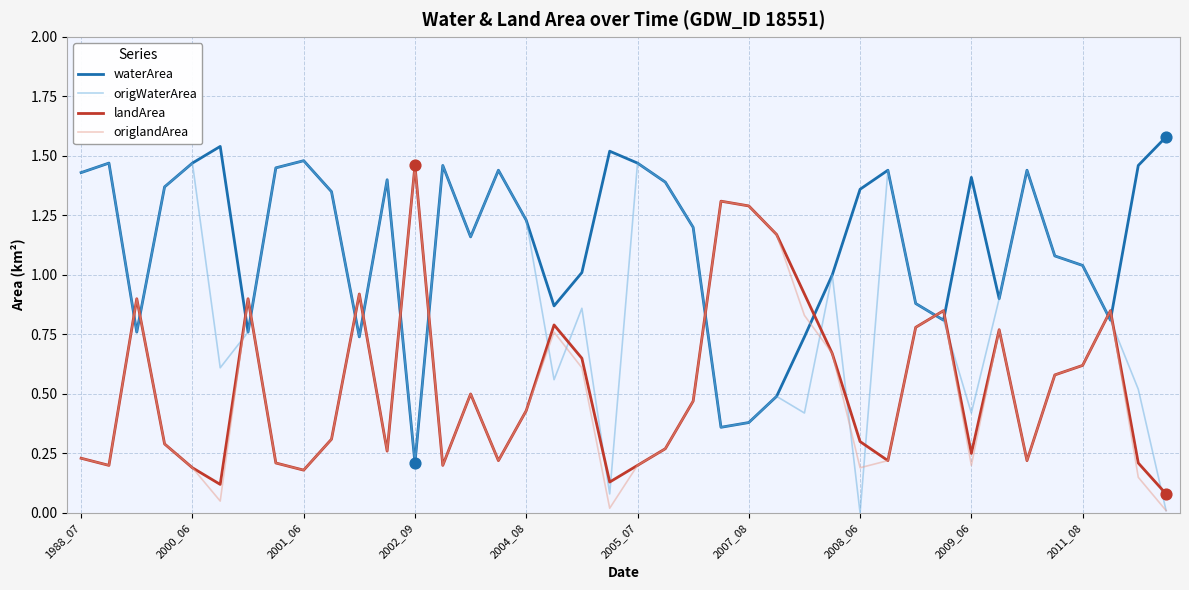

Which series has the largest total across all categories?

waterArea